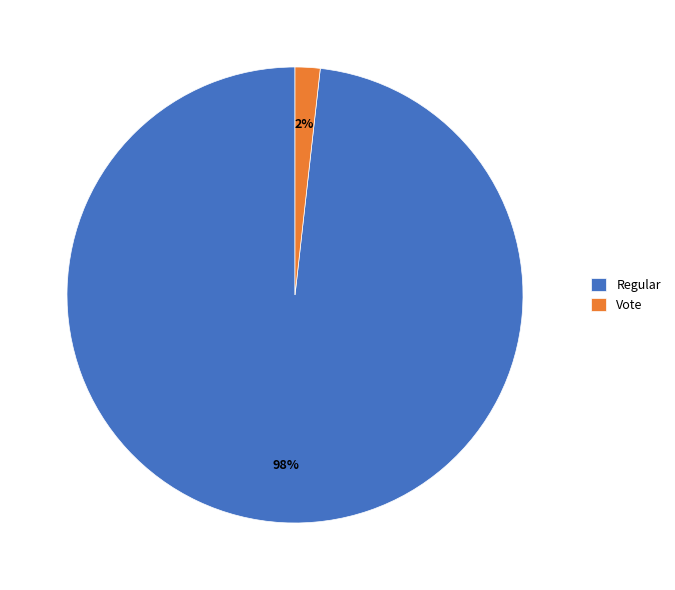

Does any single category account for the majority?

Yes